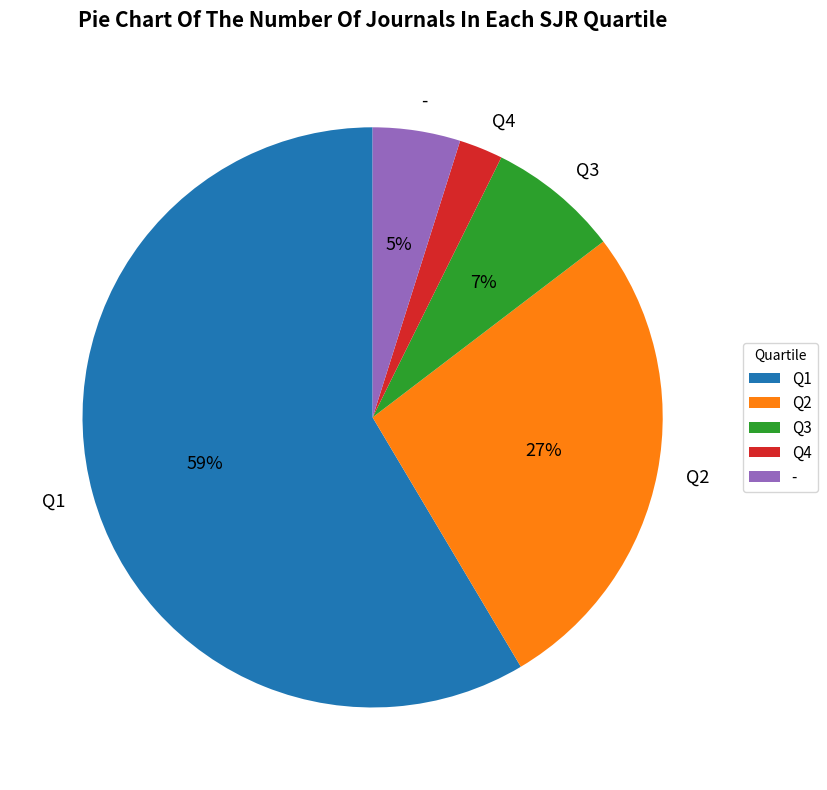

Is it true that Q4 is 2% of the pie?

True